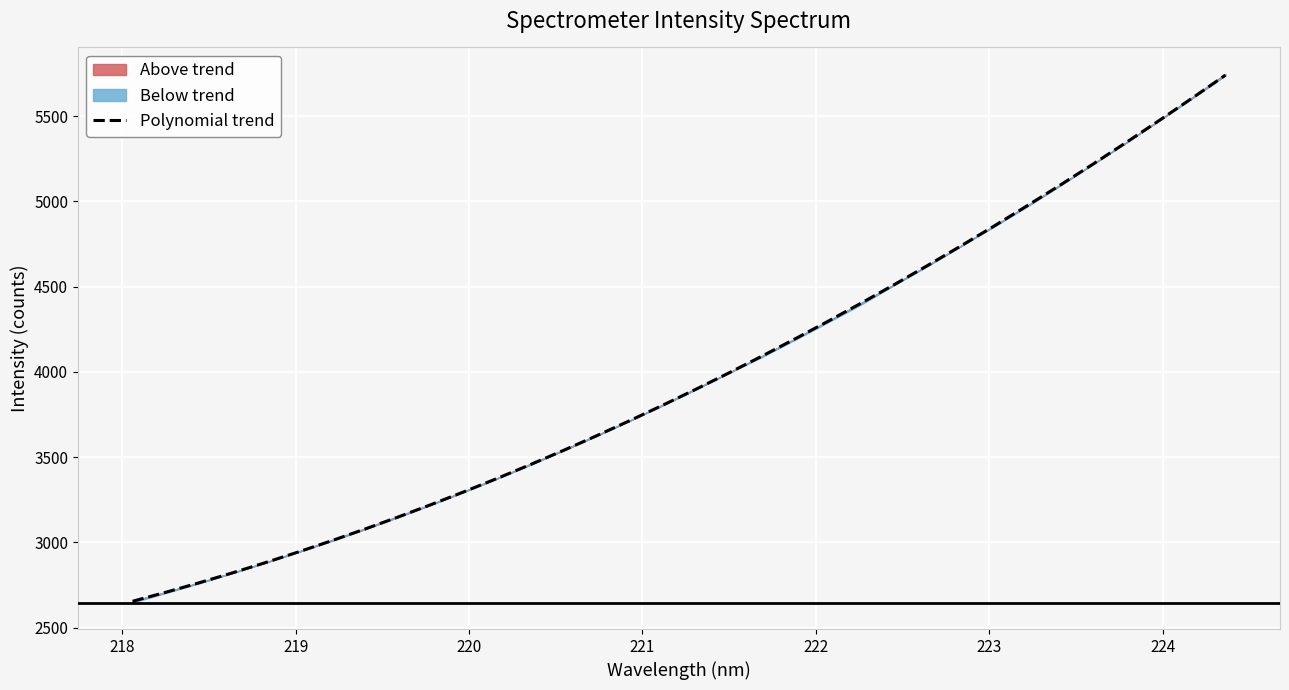

True or false: the data shows 6364.7 at 16.

False